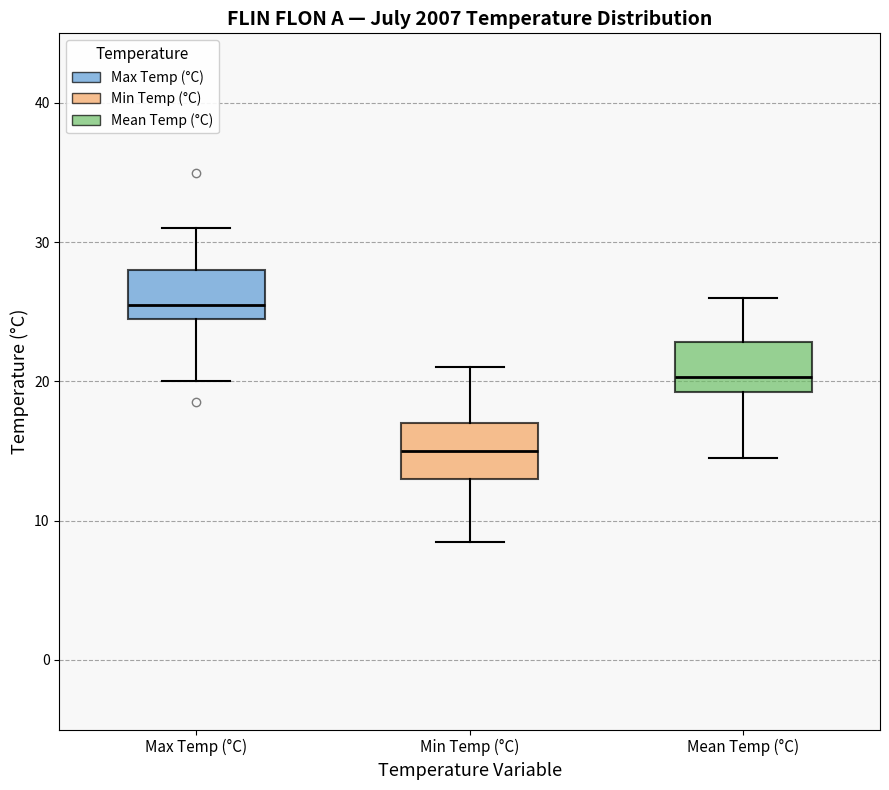

Reading left to right, read every box against the y-axis: the position of its median line, the range the box covers, and the ends of its whiskers. The values are not printed on the chart, so give them approximately, as read against the axis.

Max Temp (°C): median 26, box 25 to 28, whiskers 20 to 31
Min Temp (°C): median 15, box 13 to 17, whiskers 9 to 21
Mean Temp (°C): median 20, box 19 to 23, whiskers 15 to 26